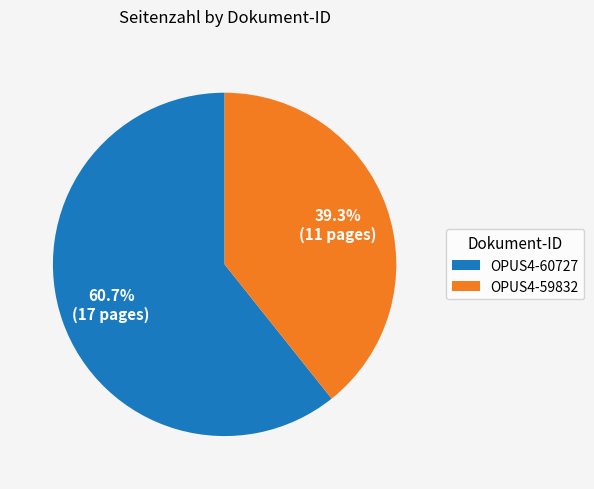

Which slice is the smallest?

OPUS4-59832